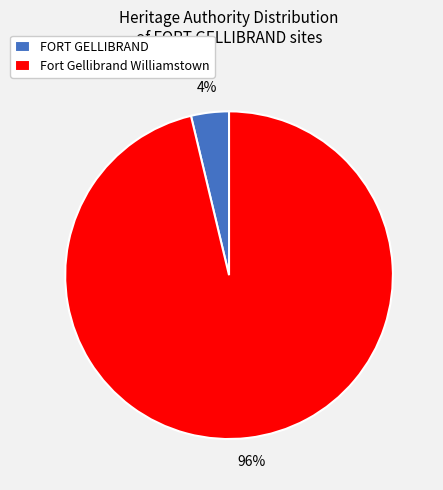

True or false: FORT GELLIBRAND accounts for 4% of the total.

True